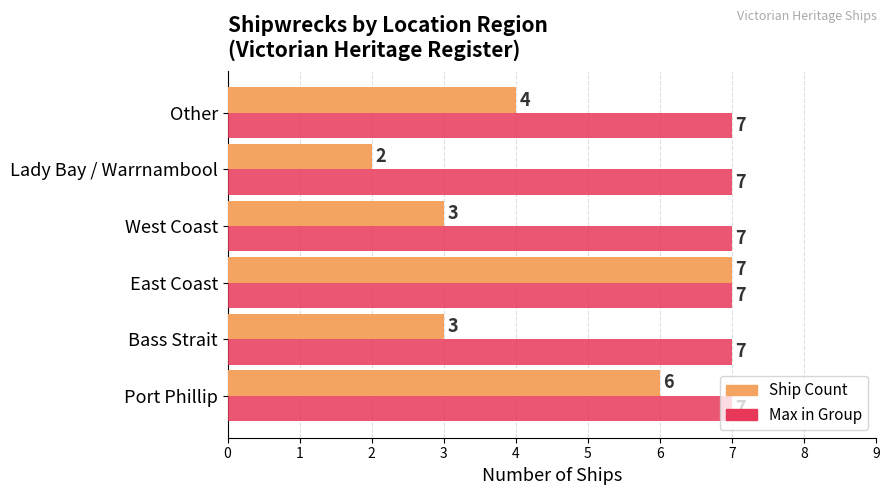

What is the average value of the Ship Count series?

4